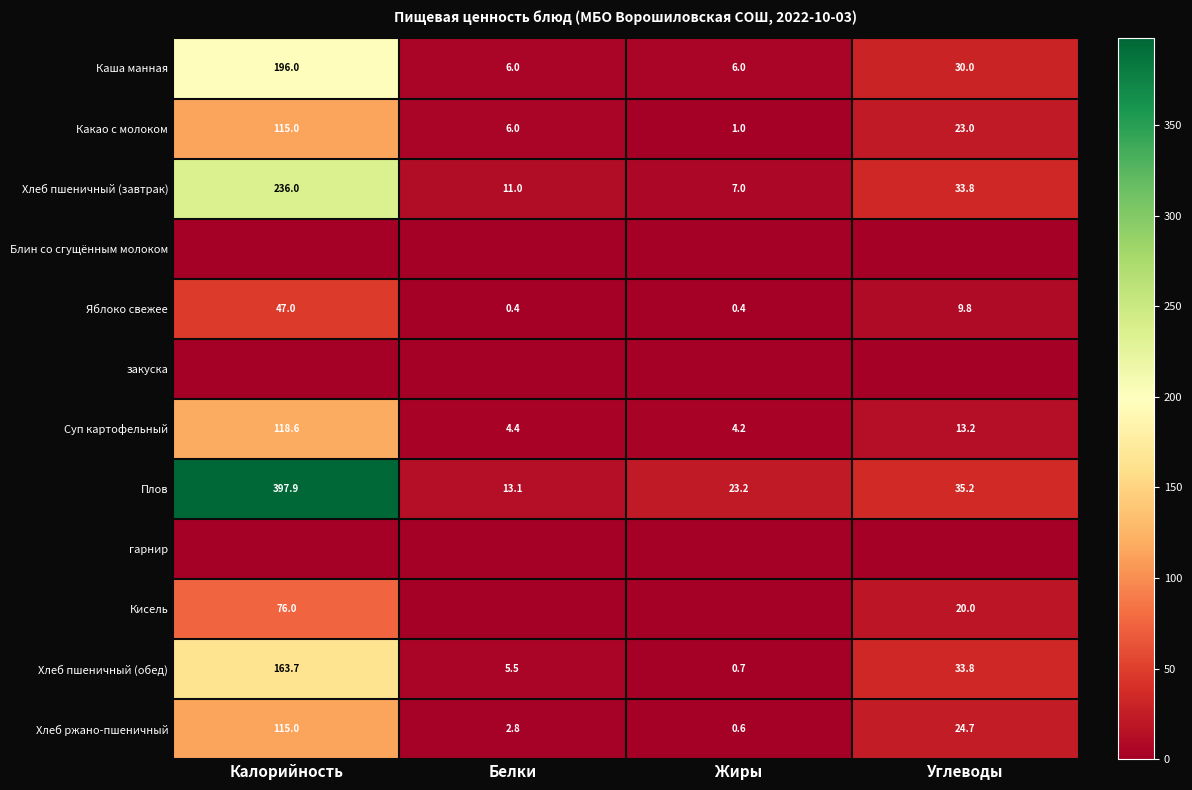

Read the Яблоко свежее value at Жиры.

0.4